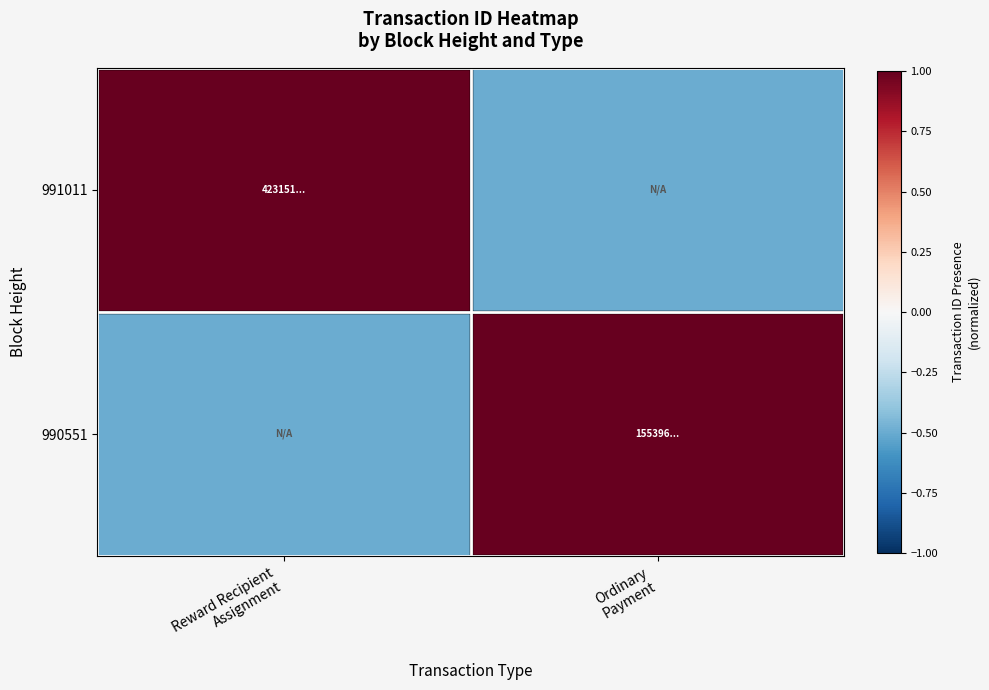

Rank the series at Ordinary Payment from lowest to highest value.

991011, 990551